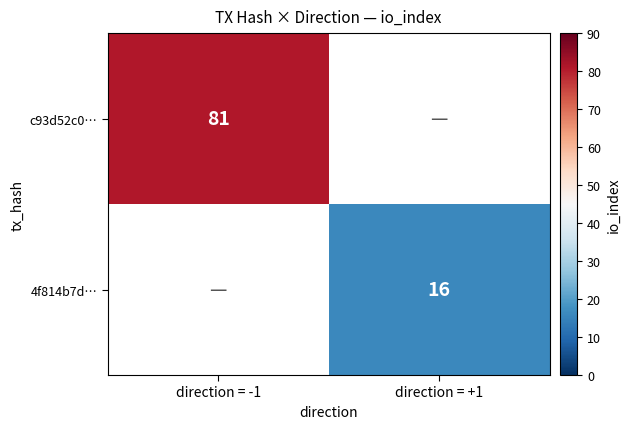

How many series are shown in this chart?

2